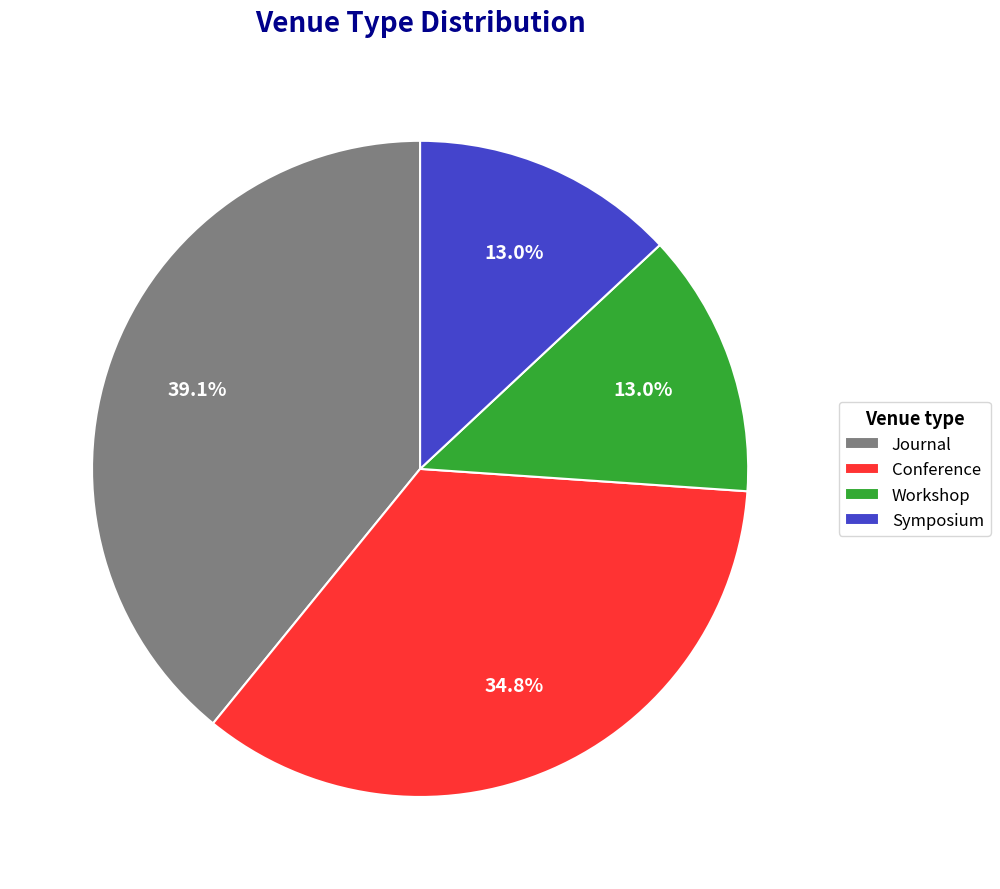

Count the number of slices in the pie.

4